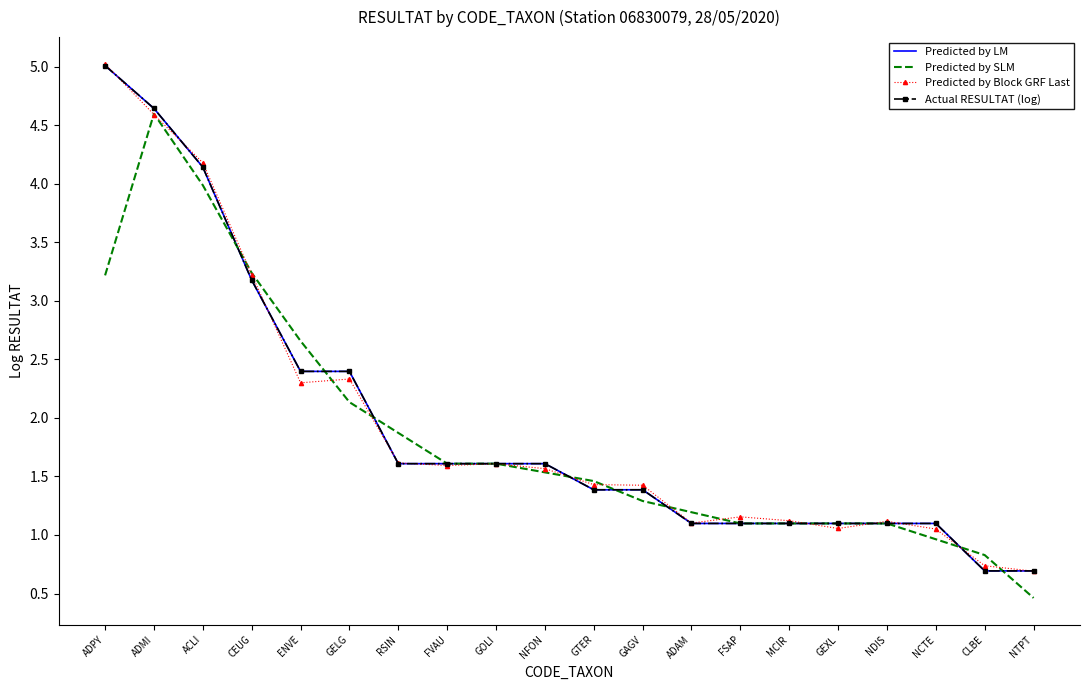

What is the label of the 10th point from the right?

GTER